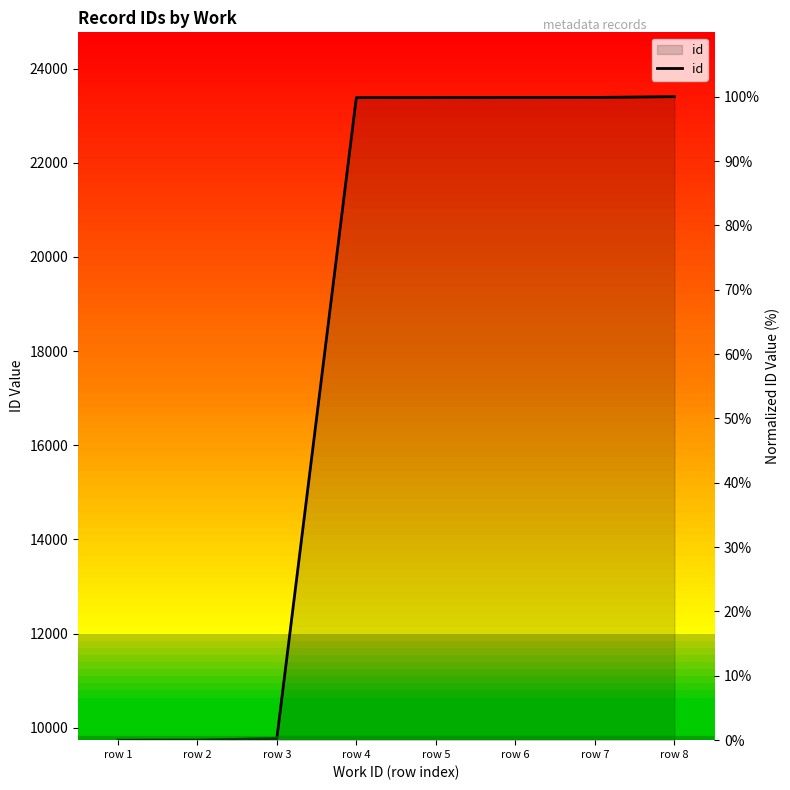

Count the number of data series in this chart.

1